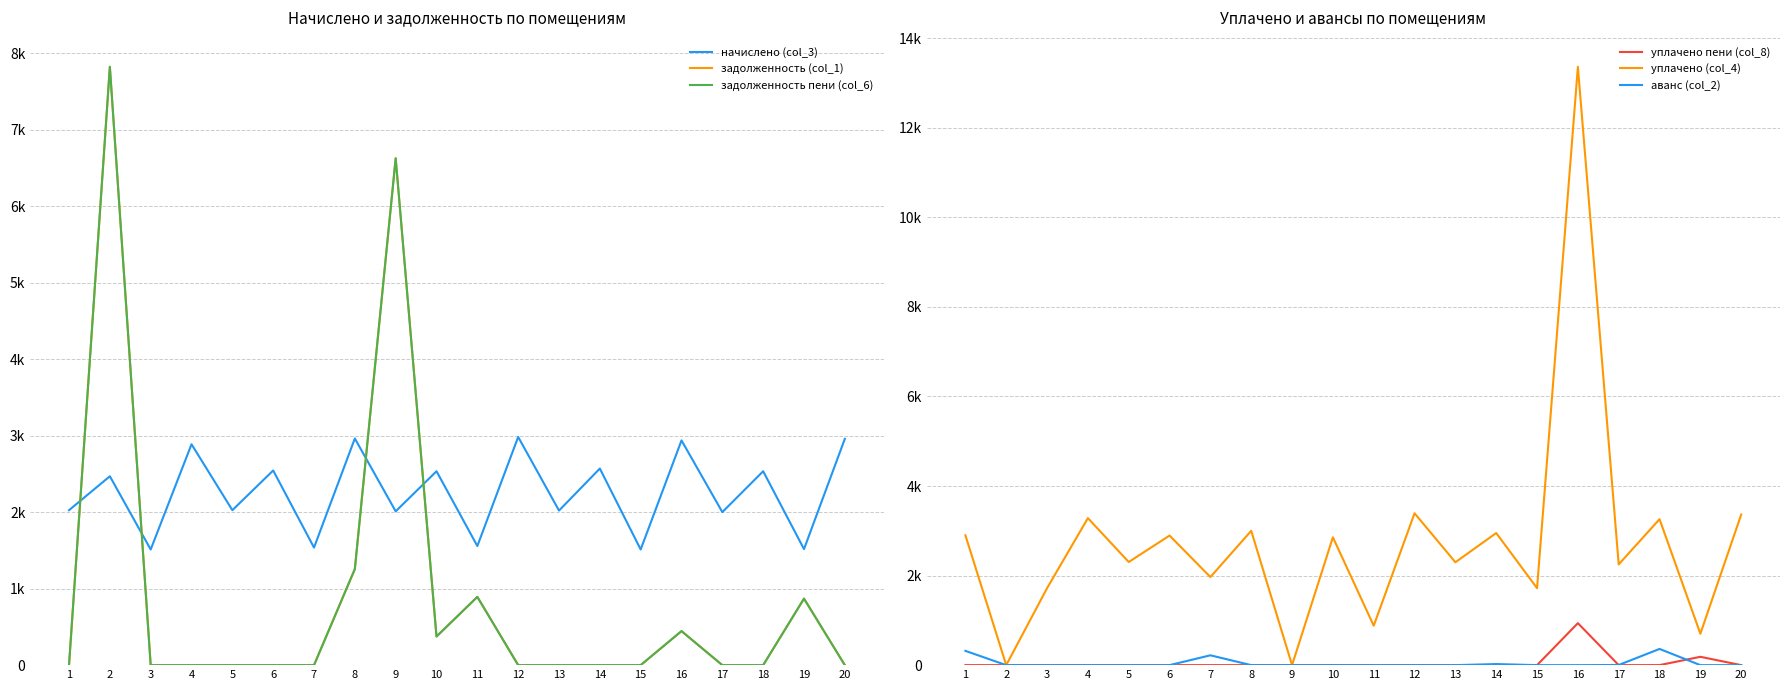

What is the average value of the задолженность (col_1) series?

914.5